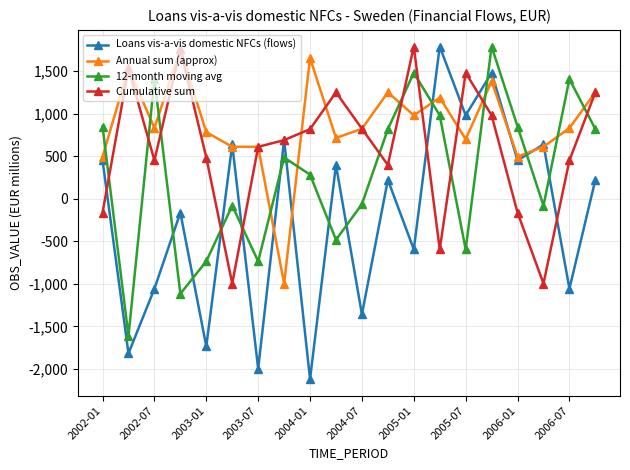

Which series has the largest total across all categories?

Annual sum (approx)